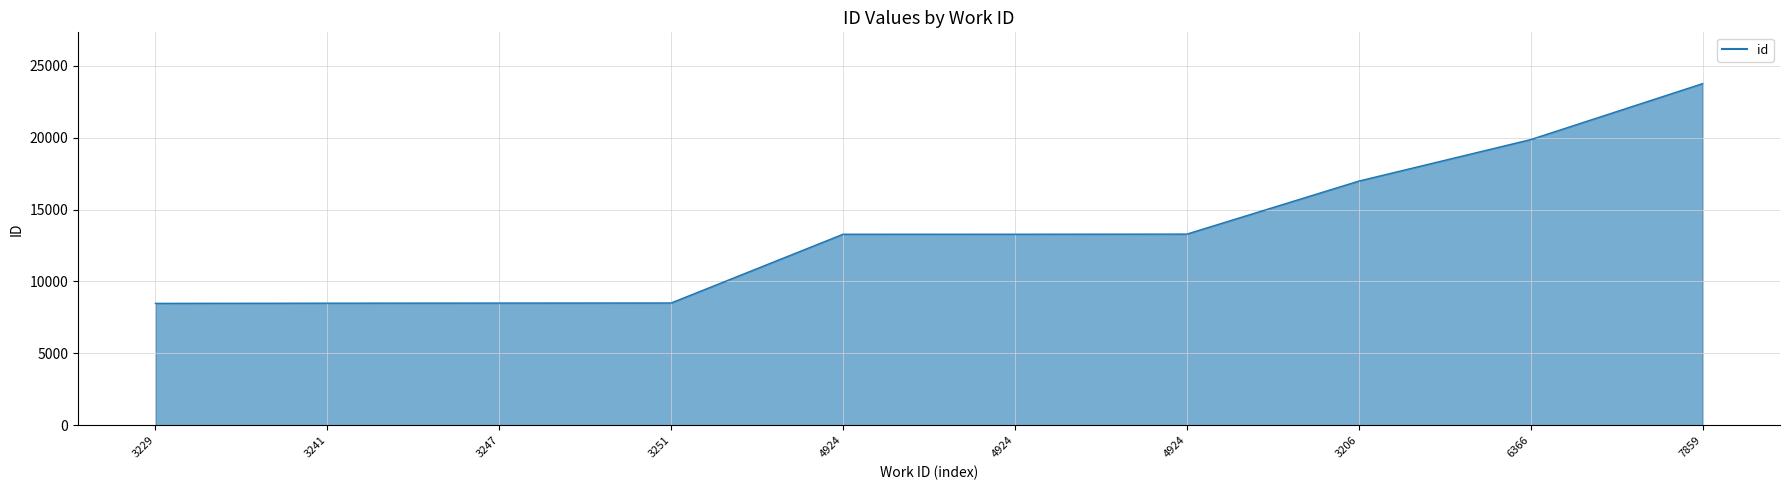

What is the change in value from 4924 to 6366?

+6576